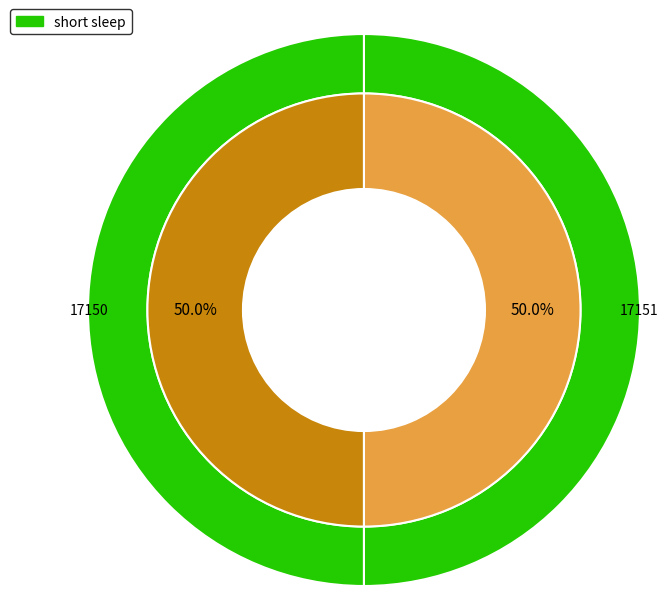

To the nearest percent, what is the average slice percentage?

50%